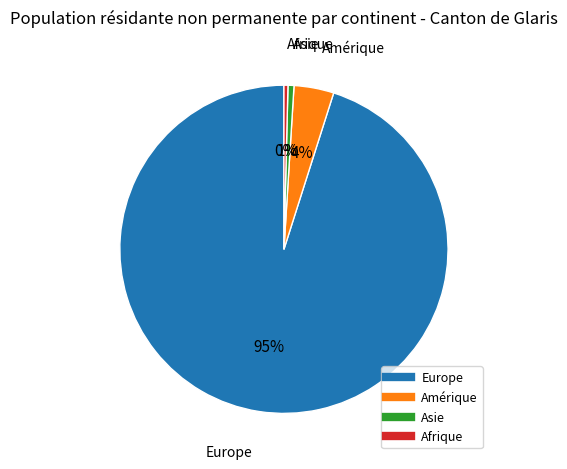

To the nearest percent, what percentage of the pie is Amérique?

4%